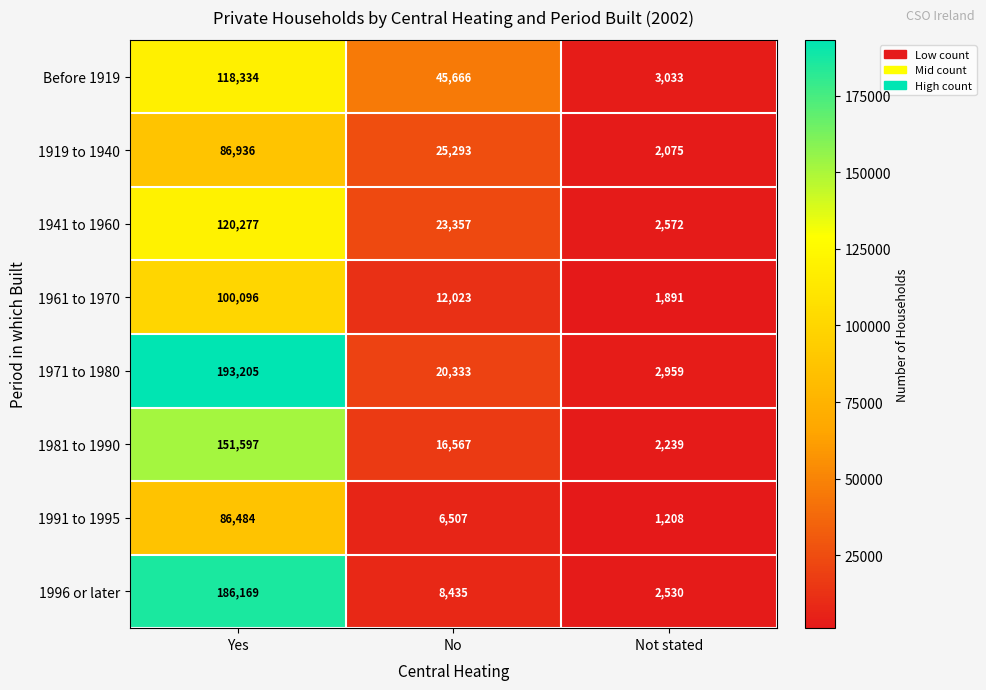

Which series has the largest range (max minus min)?

1971 to 1980